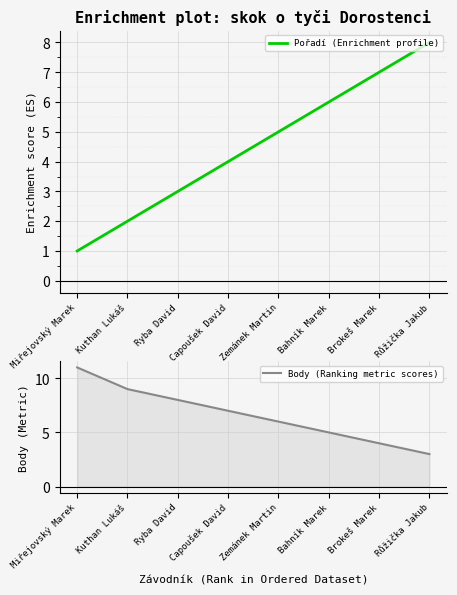

At which label is Body (Ranking metric scores) closest to 7?

Capoušek David